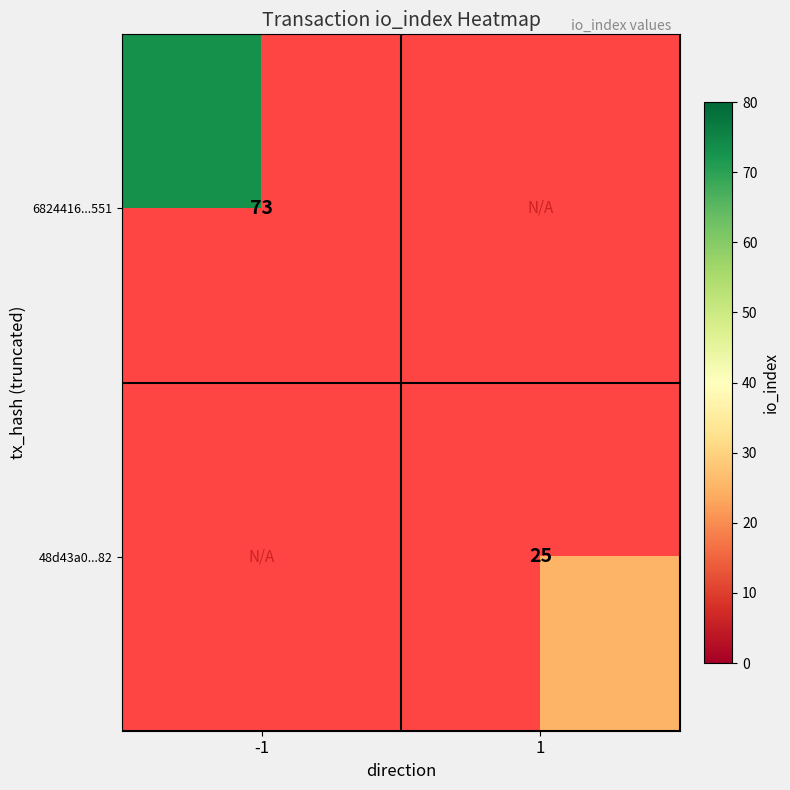

True or false: 48d43a0...82 has a value of 25 at 1.

True